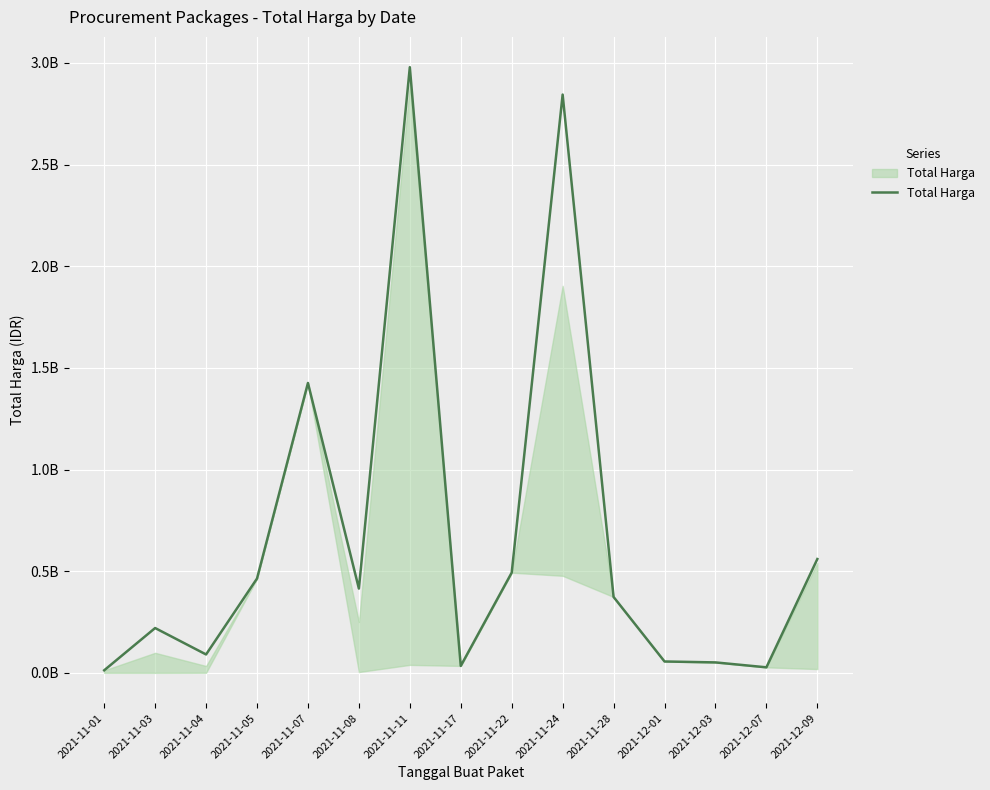

What is the sum of the values at 2021-11-08 and 2021-11-01?

427554300